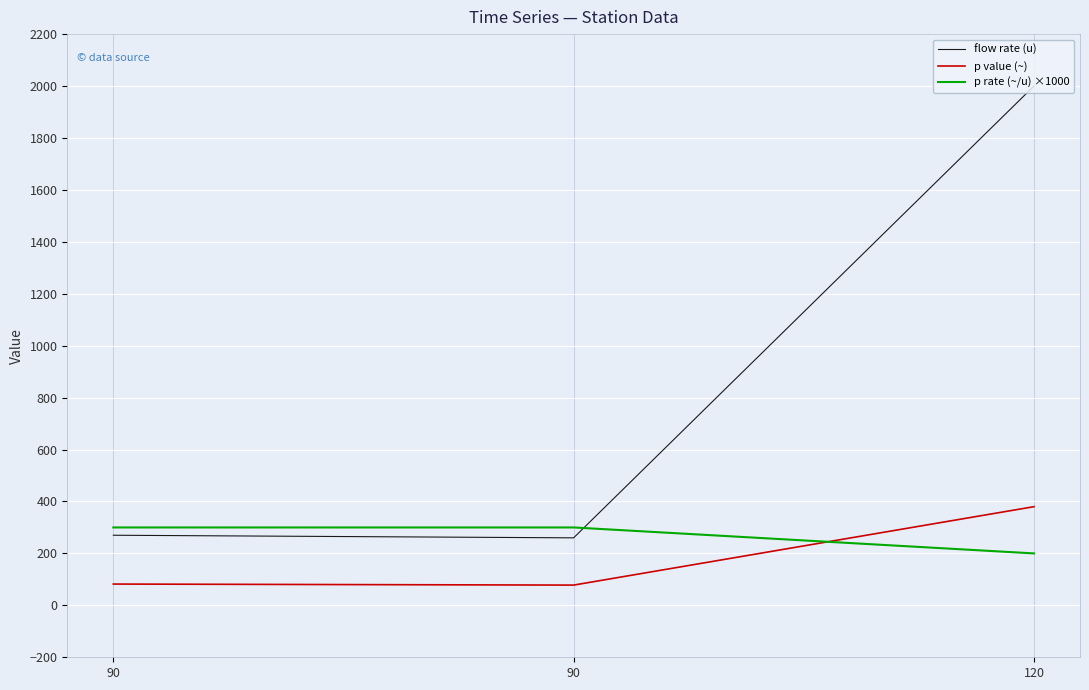

Which series has the largest range (max minus min)?

flow rate (u)